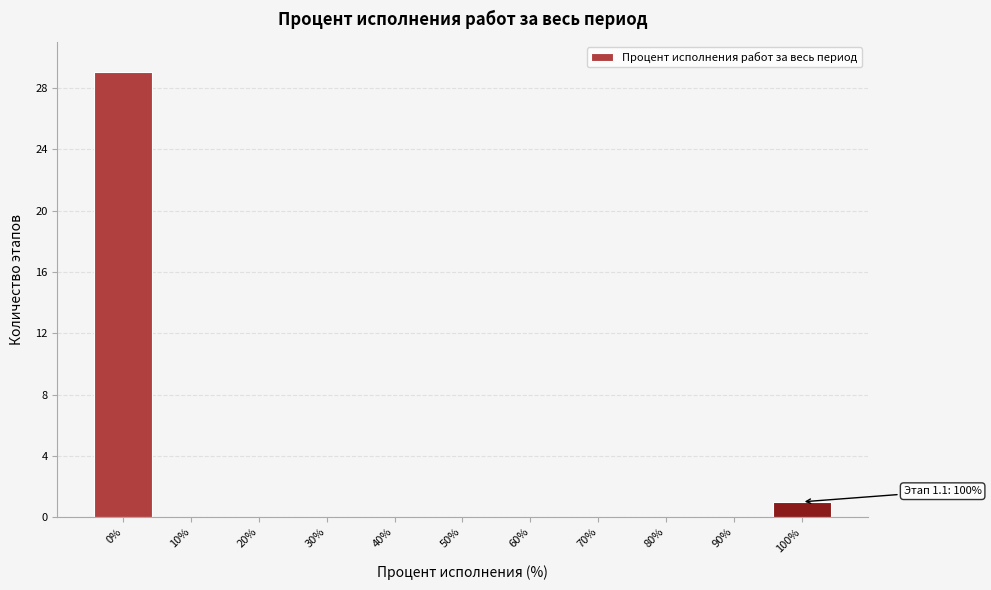

Reading right to left, what are all the values shown in this chart?

100%=1	90%=0	80%=0	70%=0	60%=0	50%=0	40%=0	30%=0	20%=0	10%=0	0%=29